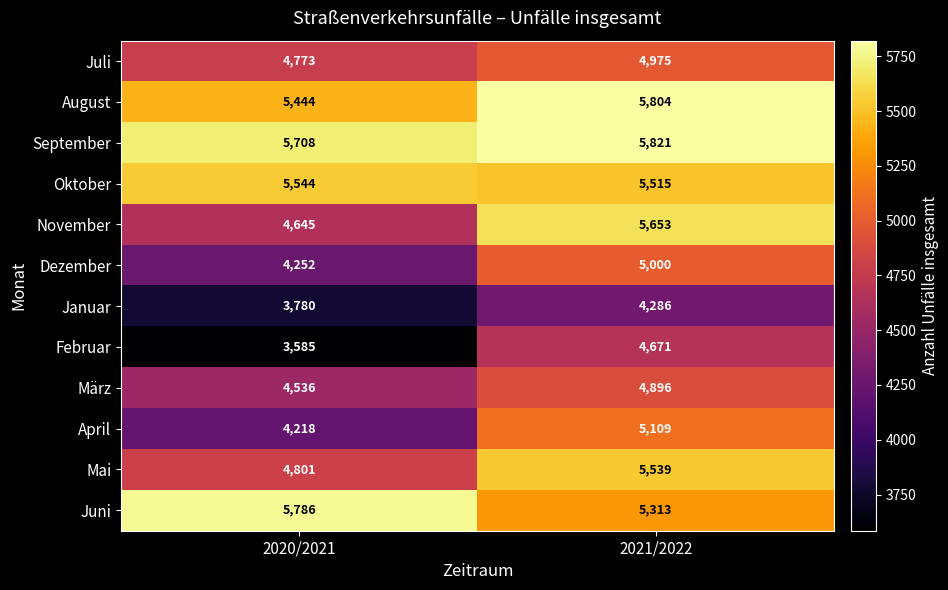

Count the number of categories in the chart.

2